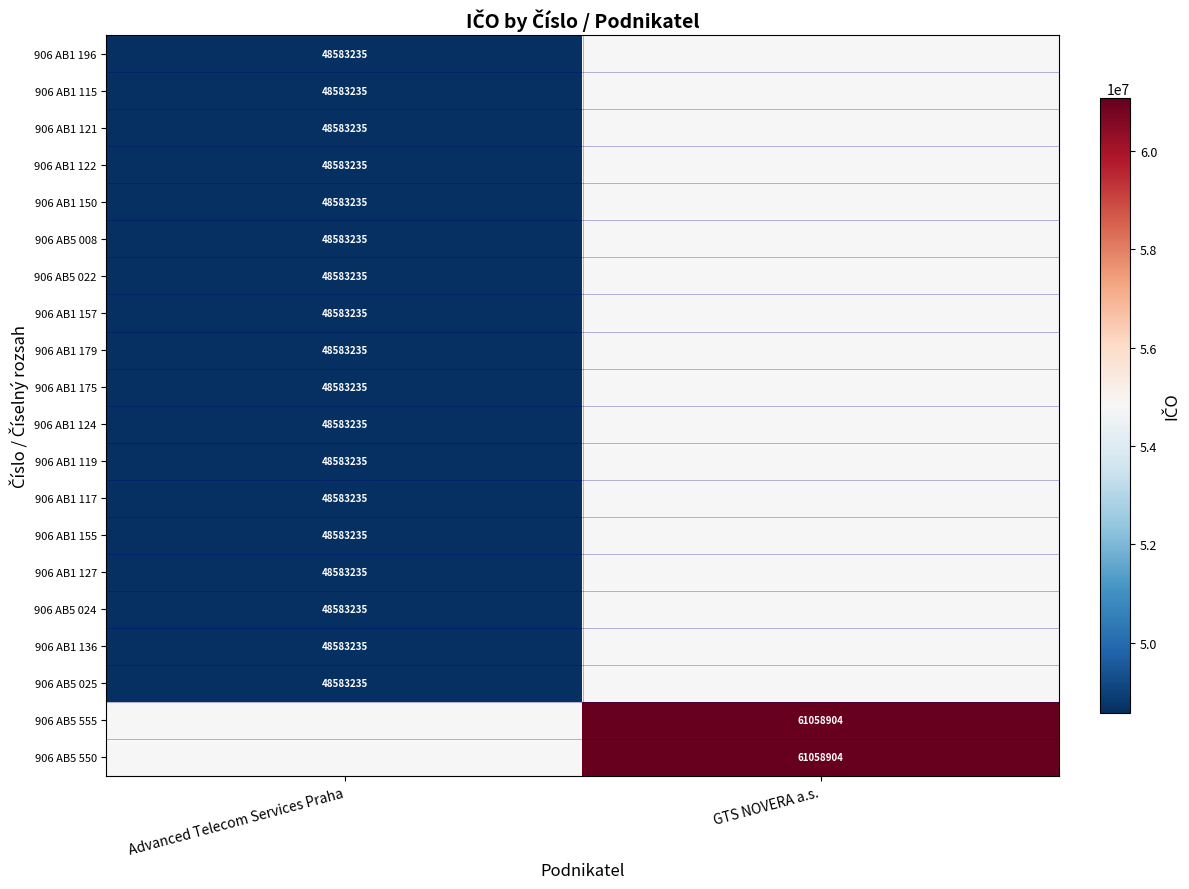

What is the smallest value displayed?

48583235.0